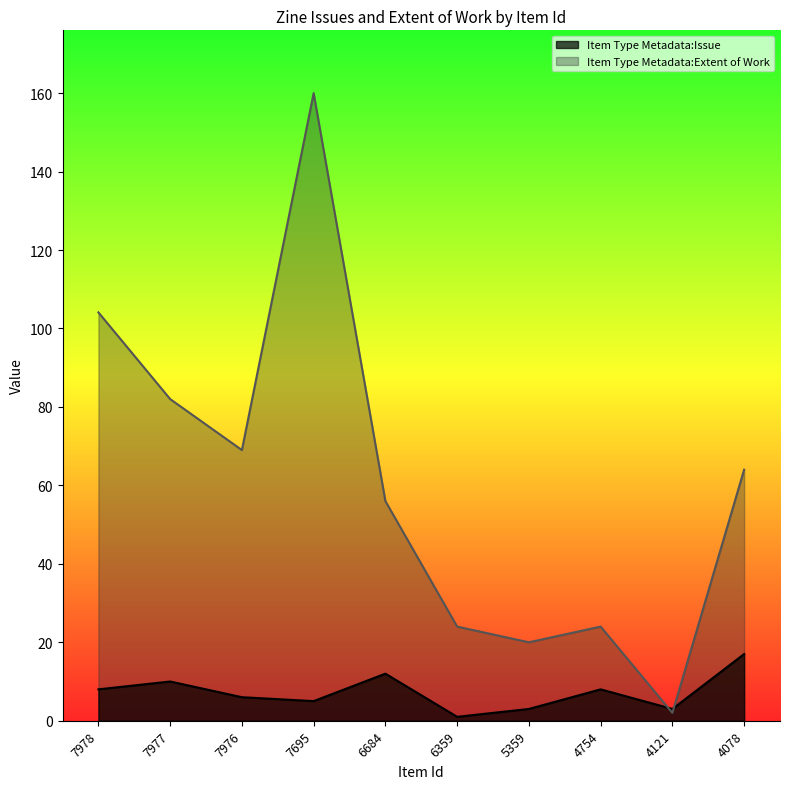

Rank the series at 4121 from highest to lowest value.

Item Type Metadata:Issue, Item Type Metadata:Extent of Work